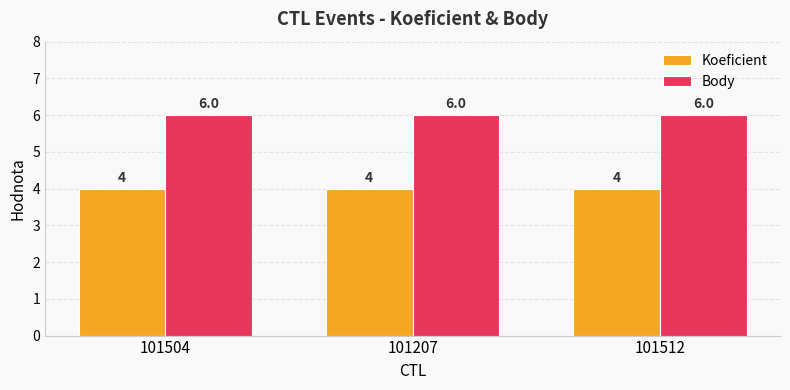

What is the minimum value shown in the chart?

4